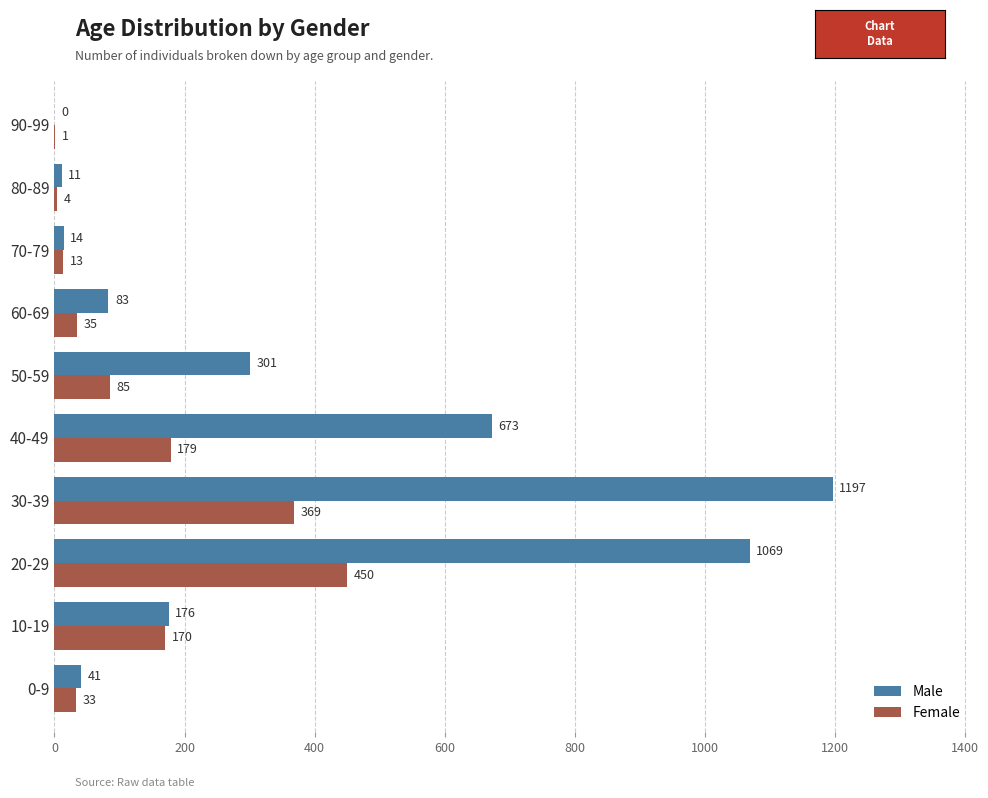

Count the number of categories in the chart.

10